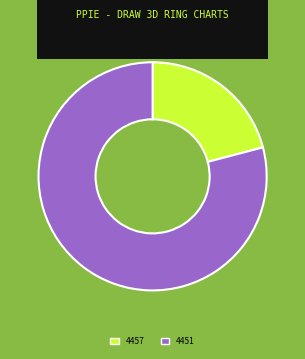

The 4457 slice represents 21% of the pie. True or false?

True